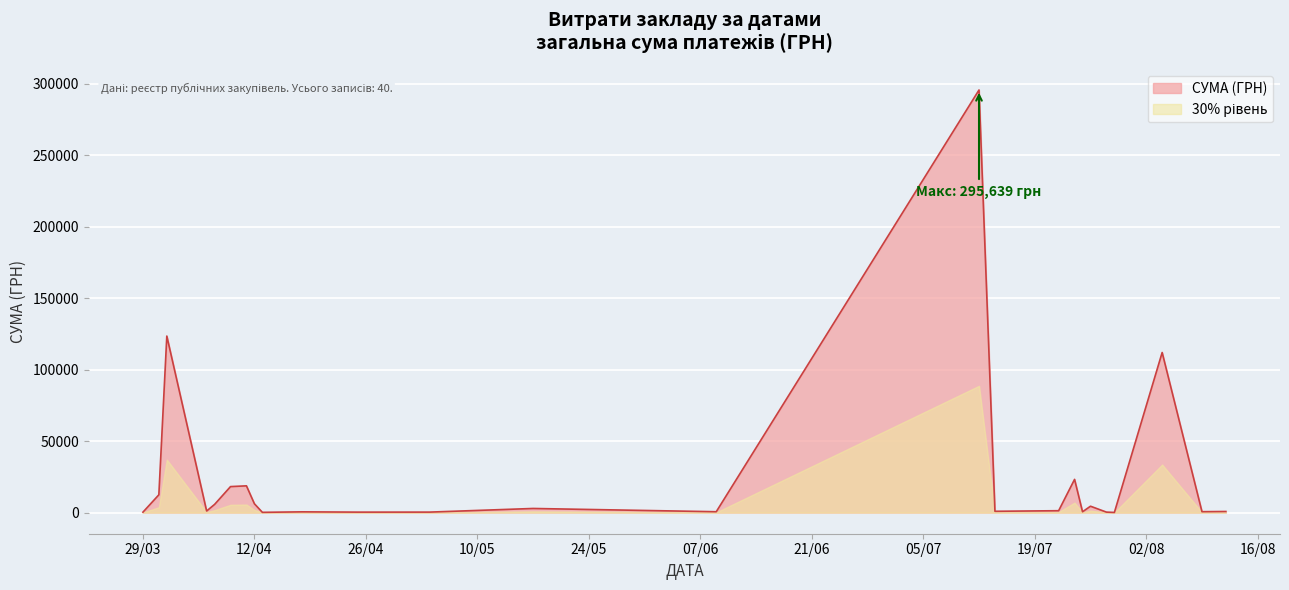

Between 11.04.2016 and 17.05.2016, which is larger?

11.04.2016